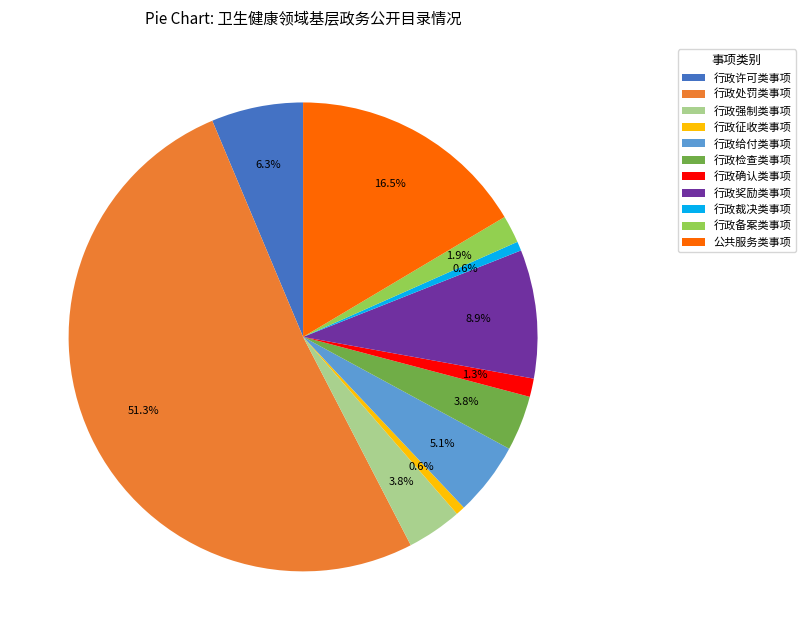

What is the total percentage of 行政强制类事项 and 行政奖励类事项?

12.7%